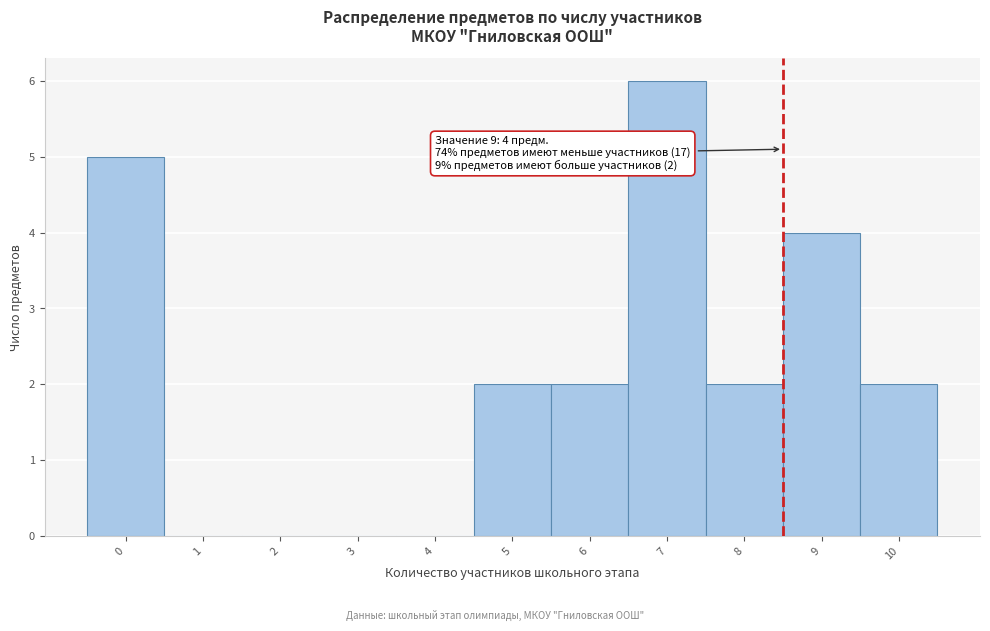

Reading left to right, what are all the values shown in this chart?

0=5	1=0	2=0	3=0	4=0	5=2	6=2	7=6	8=2	9=4	10=2